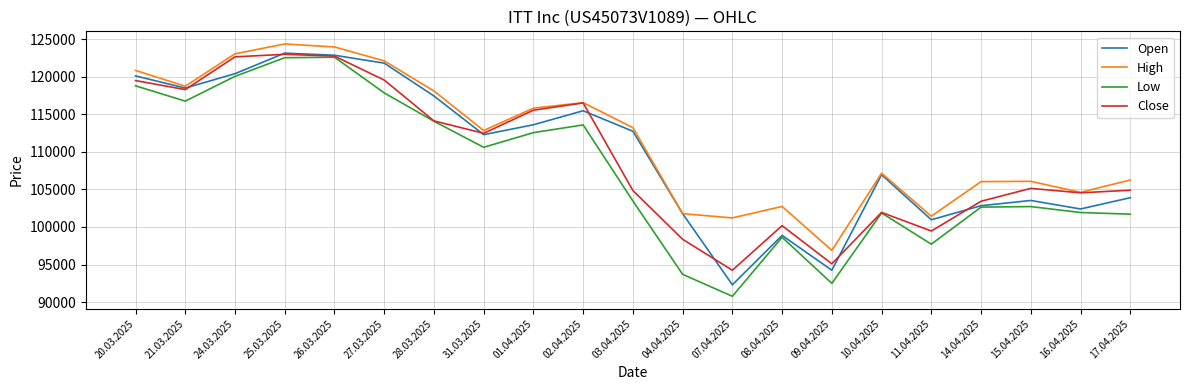

True or false: High and Low cross at least once.

False